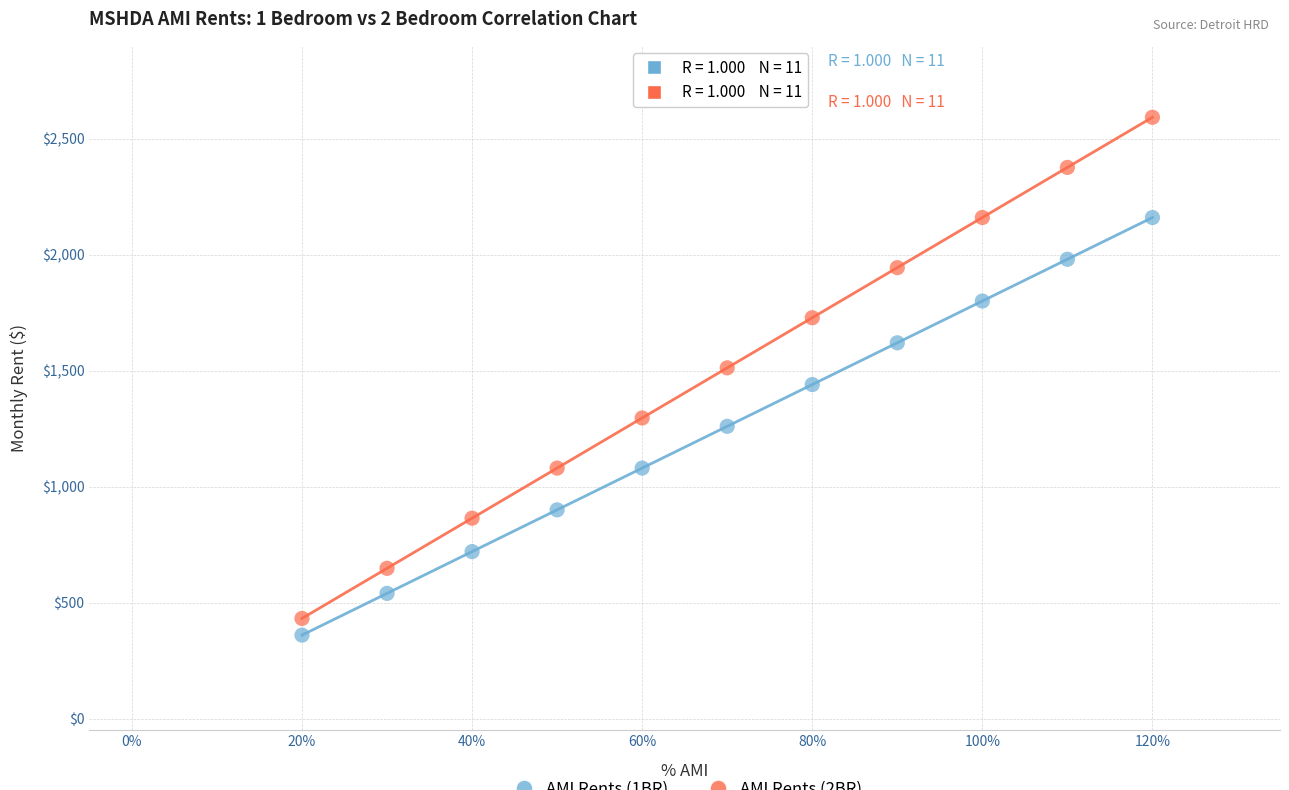

How many points are shown in the scatter plot?

22